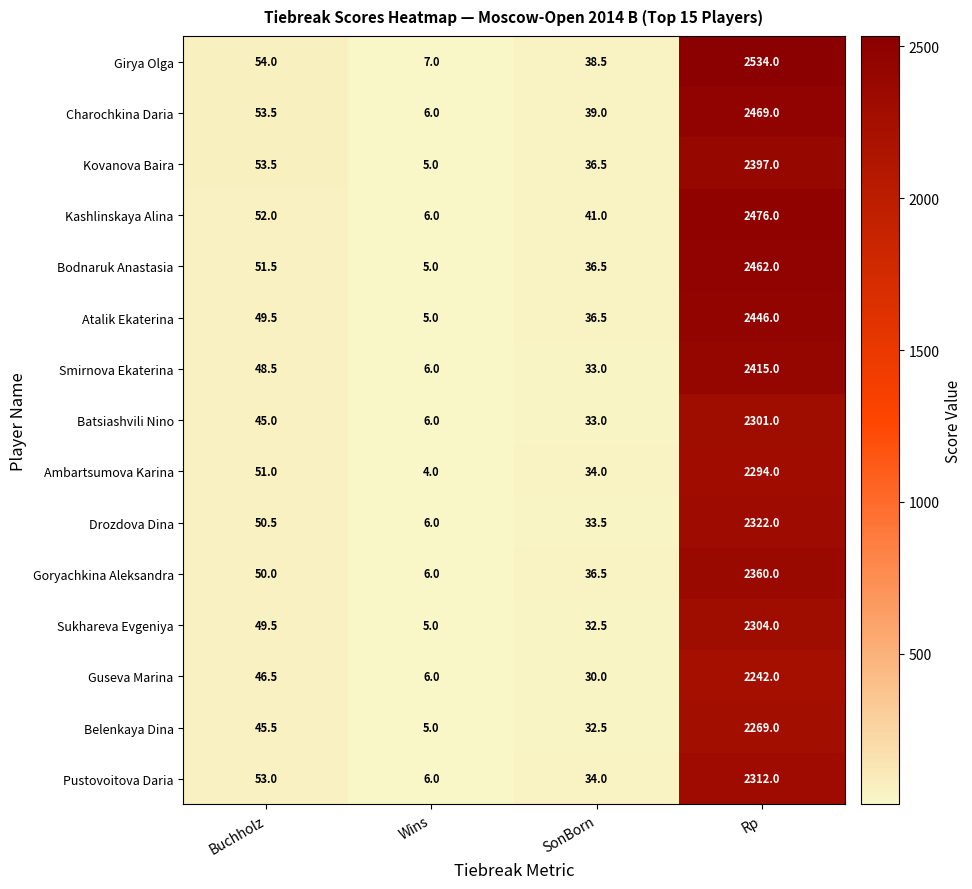

At Rp, list the series in order from smallest to largest.

Guseva Marina, Belenkaya Dina, Ambartsumova Karina, Batsiashvili Nino, Sukhareva Evgeniya, Pustovoitova Daria, Drozdova Dina, Goryachkina Aleksandra, Kovanova Baira, Smirnova Ekaterina, Atalik Ekaterina, Bodnaruk Anastasia, Charochkina Daria, Kashlinskaya Alina, Girya Olga